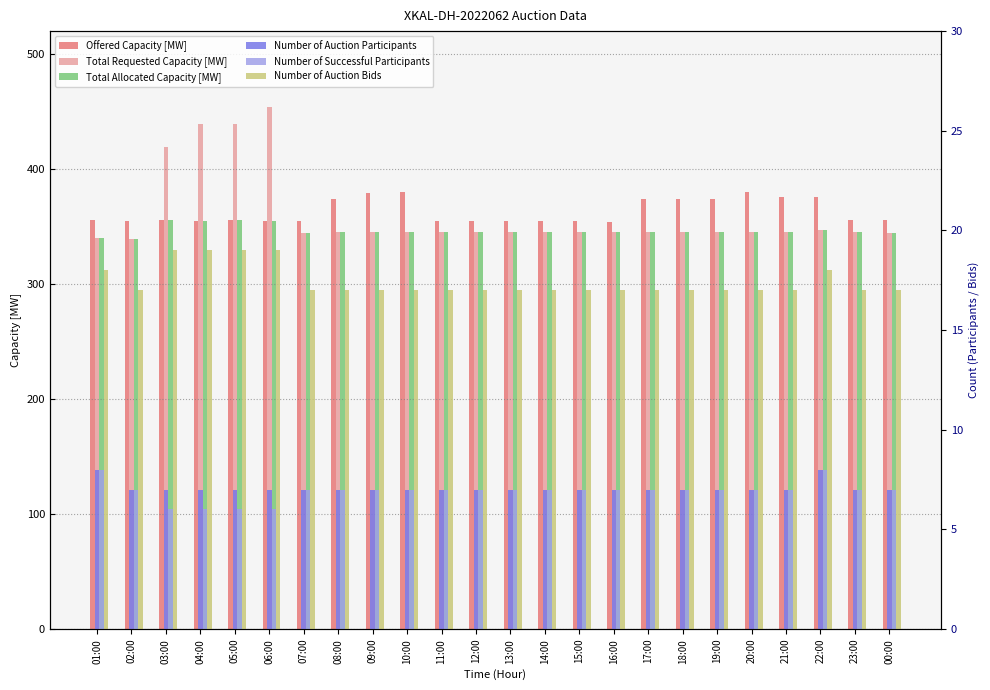

Reading right to left, transcribe all the data shown in this chart.

Offered Capacity [MW]: 356	356	376	376	380	374	374	374	354	355	355	355	355	355	380	379	374	355	355	356	355	356	355	356
Total Requested Capacity [MW]: 344	345	347	345	345	345	345	345	345	345	345	345	345	345	345	345	345	344	454	439	439	419	339	340
Total Allocated Capacity [MW]: 344	345	347	345	345	345	345	345	345	345	345	345	345	345	345	345	345	344	355	356	355	356	339	340
Number of Auction Participants: 7	7	8	7	7	7	7	7	7	7	7	7	7	7	7	7	7	7	7	7	7	7	7	8
Number of Successful Participants: 7	7	8	7	7	7	7	7	7	7	7	7	7	7	7	7	7	7	6	6	6	6	7	8
Number of Auction Bids: 17	17	18	17	17	17	17	17	17	17	17	17	17	17	17	17	17	17	19	19	19	19	17	18